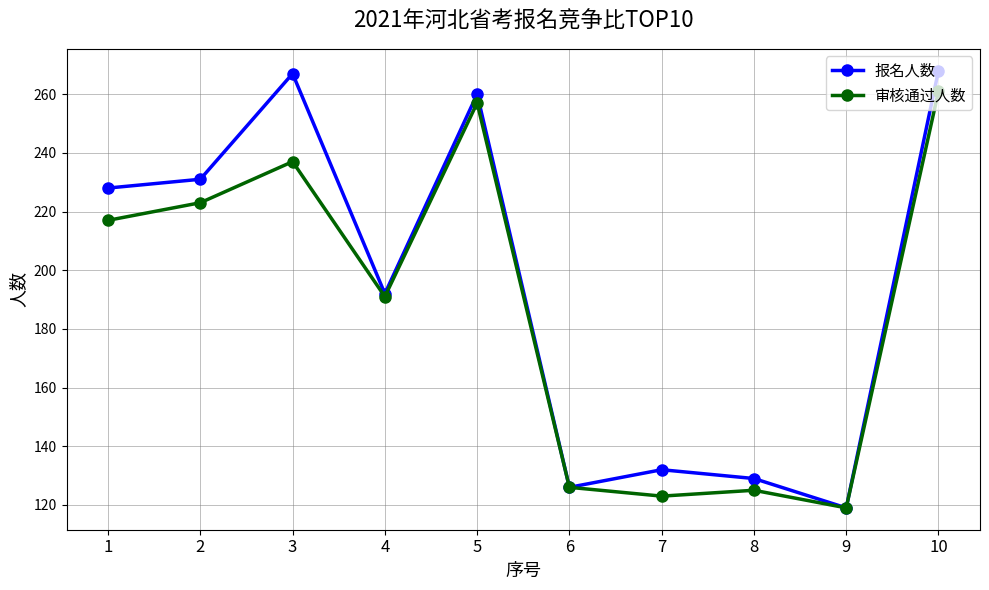

List the series in order of their overall mean, highest first.

报名人数, 审核通过人数